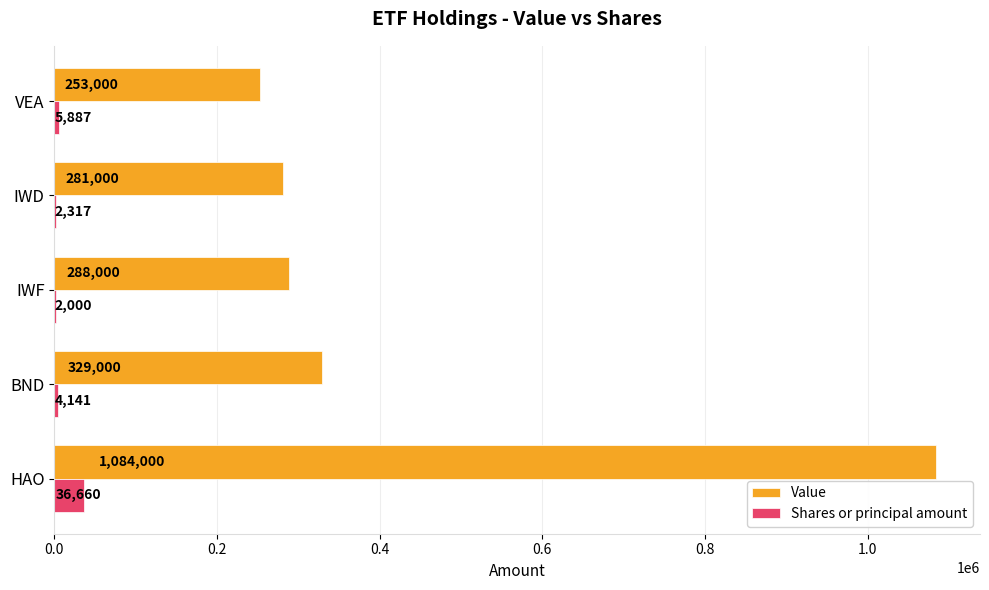

Which label corresponds to the largest value in the chart?

HAO